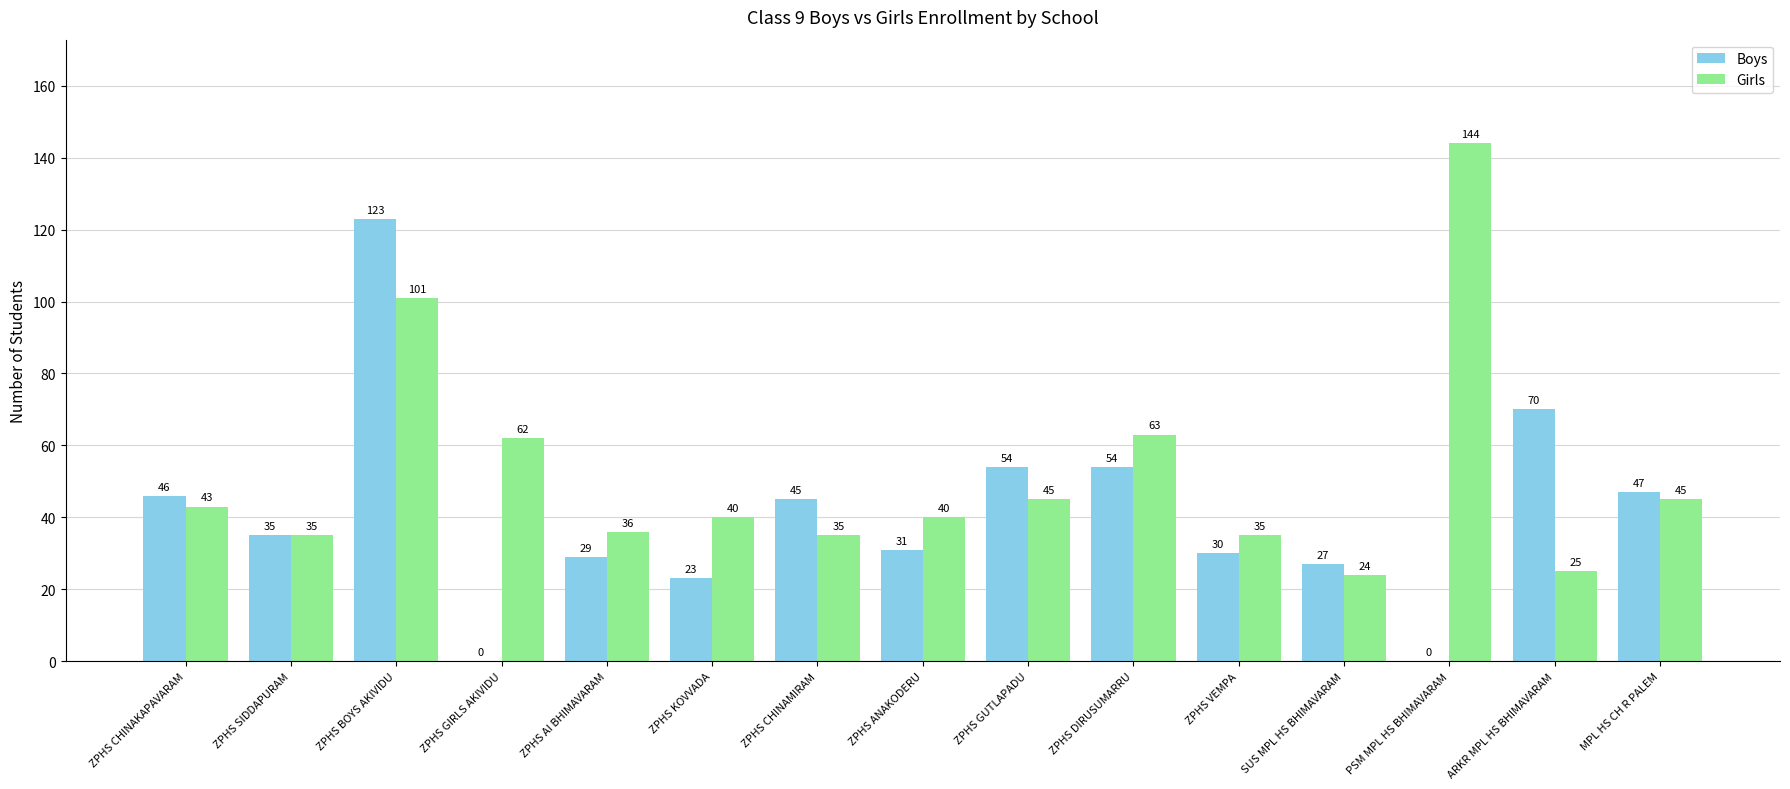

Is it true that Boys equals 59 at ZPHS GIRLS AKIVIDU?

False